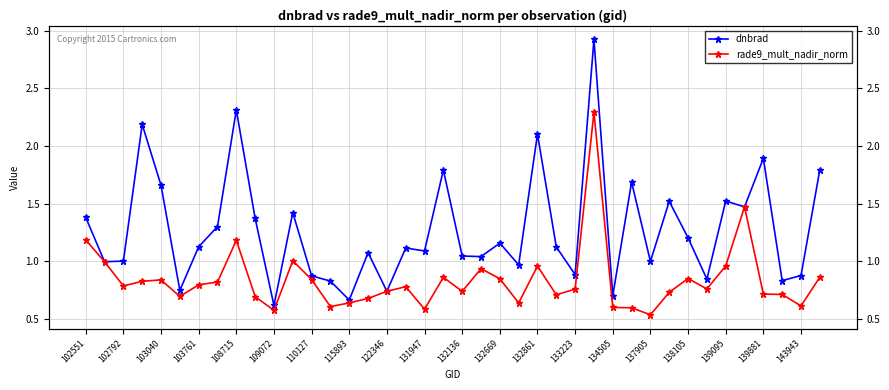

What is the value of the rade9_mult_nadir_norm point at the 33rd from the left?

0.8